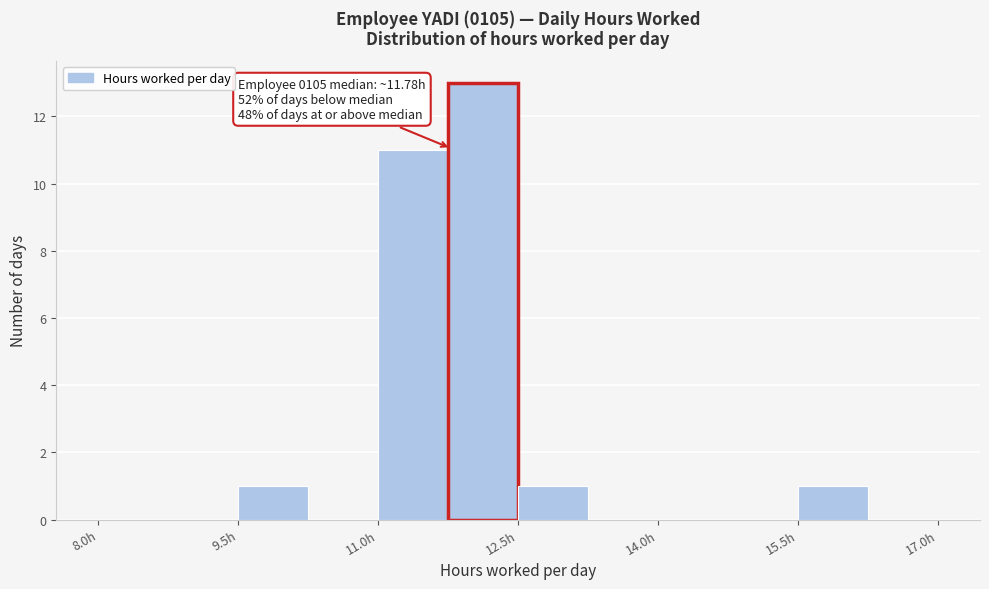

Around what value on the x-axis is the tallest bar? Give the approximate position of its centre, as read against the axis.

12.2